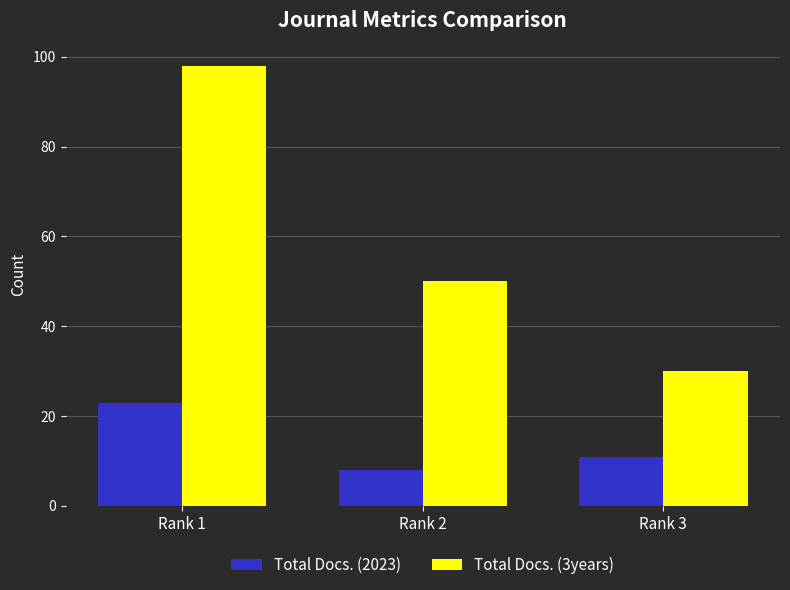

What is the sum of all Total Docs. (2023) values?

42